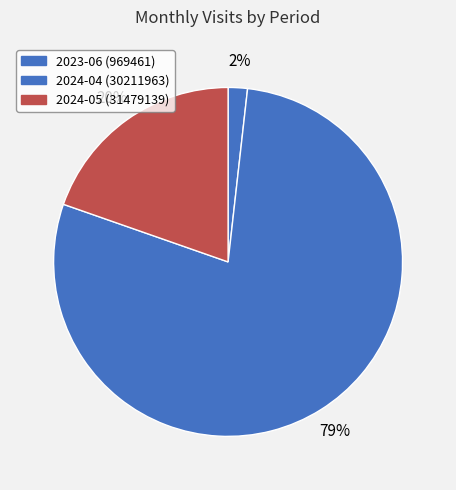

Is it true that 2023-06 (969461) is 2% of the pie?

True